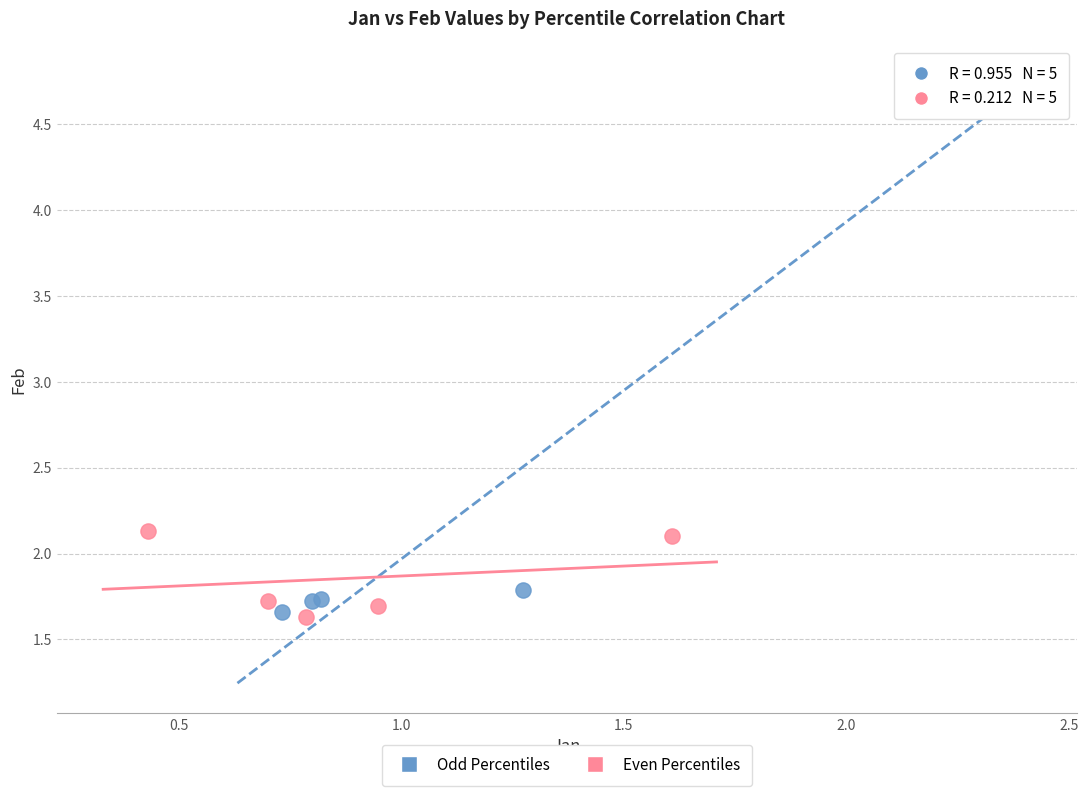

Which series has the widest spread of Y values?

Odd Percentiles